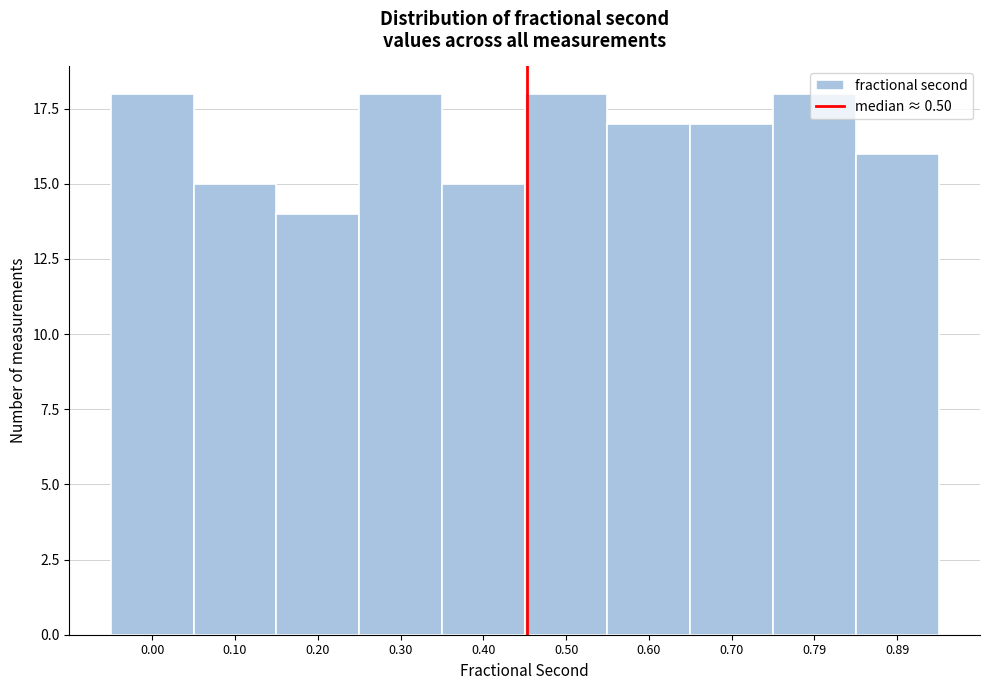

Is it true that the value at 0.10 is 15?

True